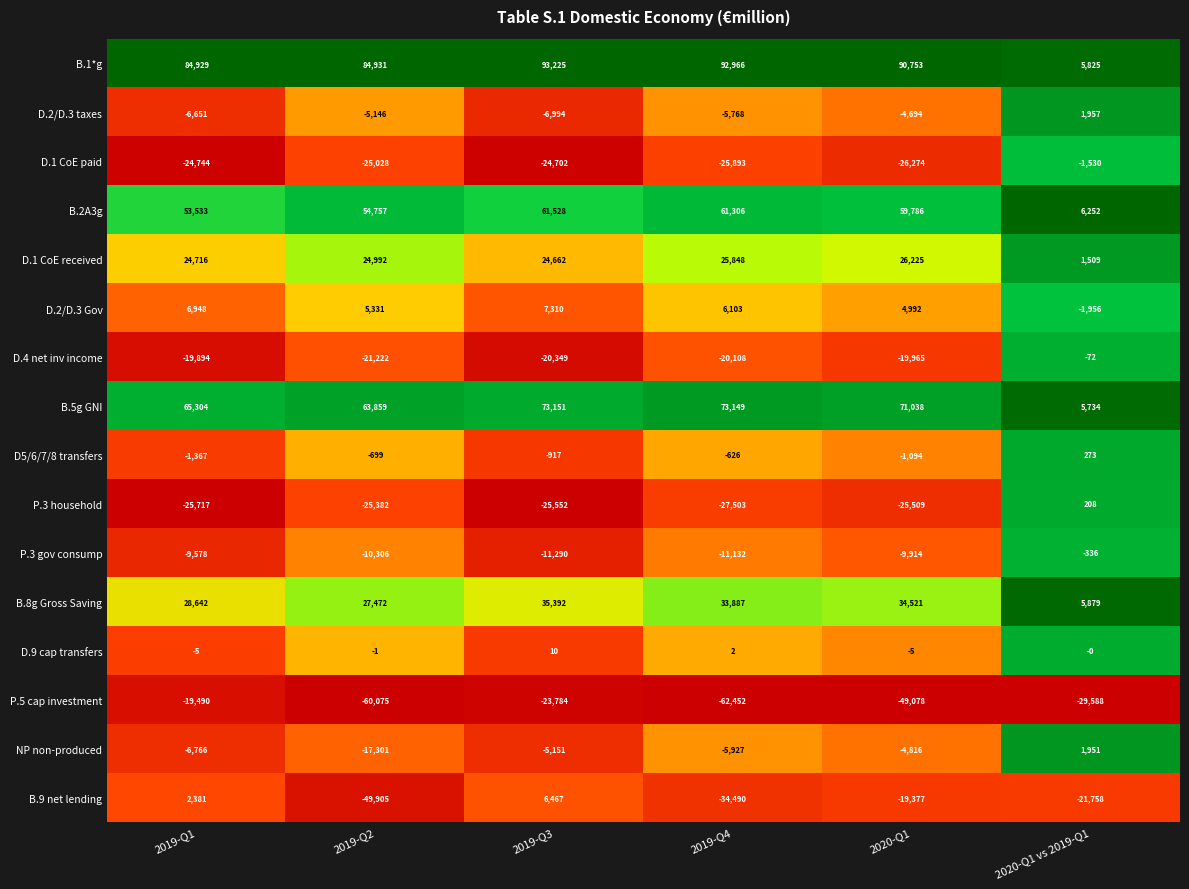

What is the total value across all series at 2019-Q2?

46277